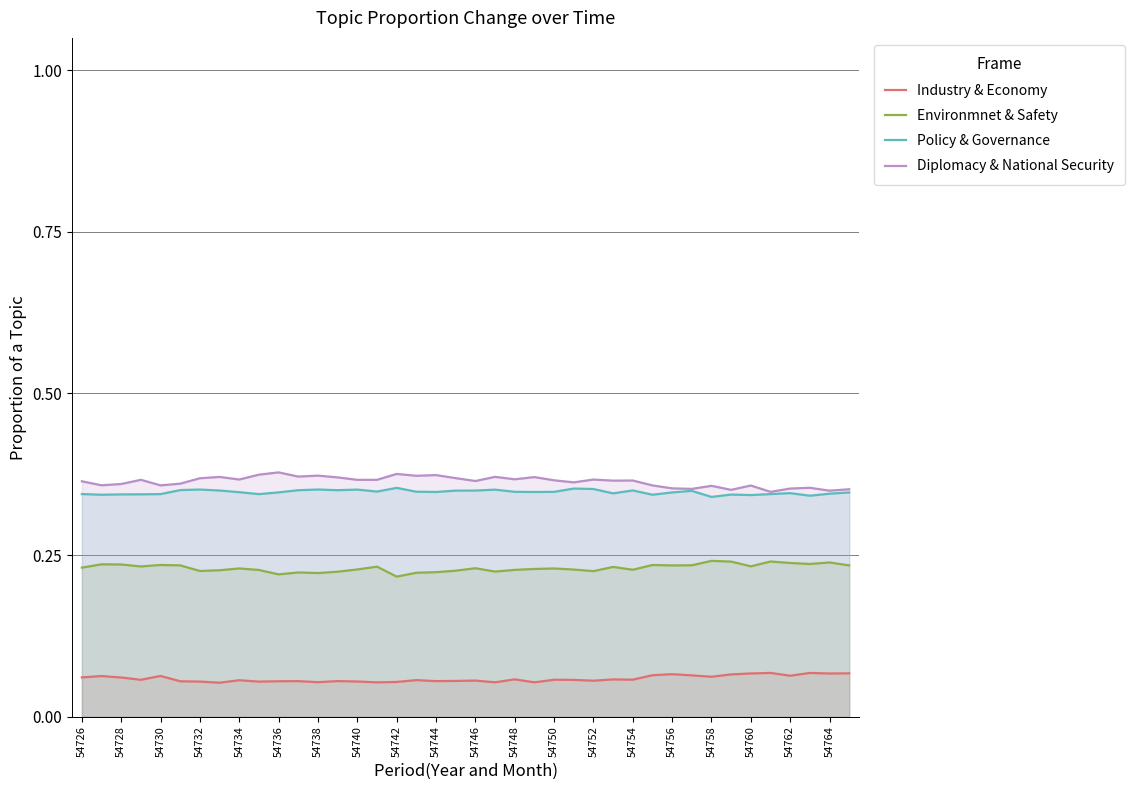

True or false: Industry & Economy and Environmnet & Safety intersect in this chart.

False